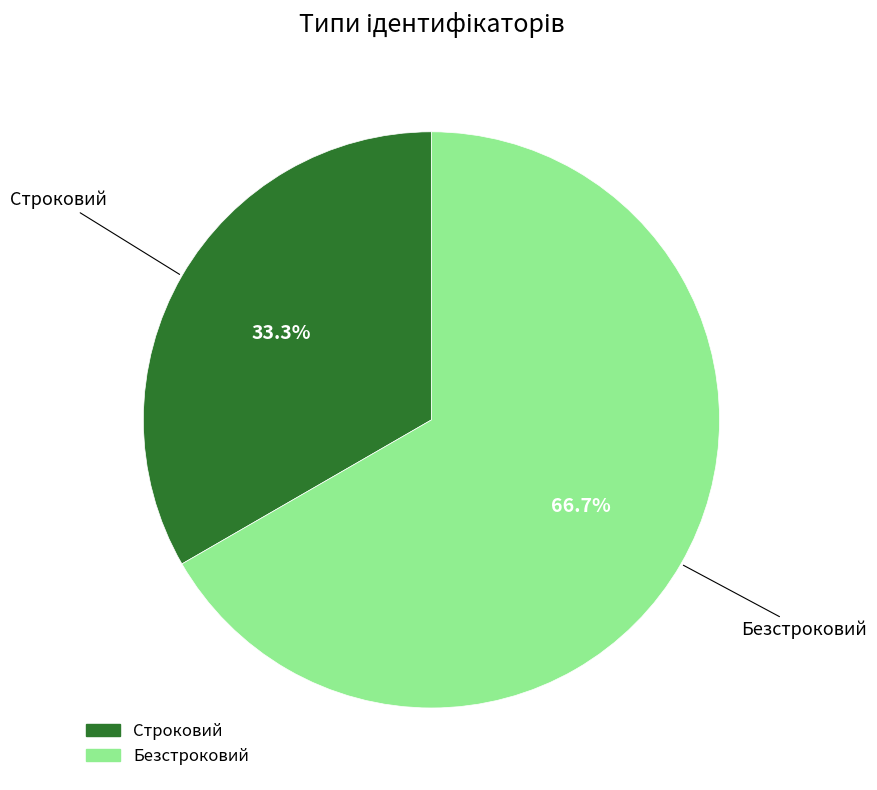

To the nearest percent, what is the average slice percentage?

50%